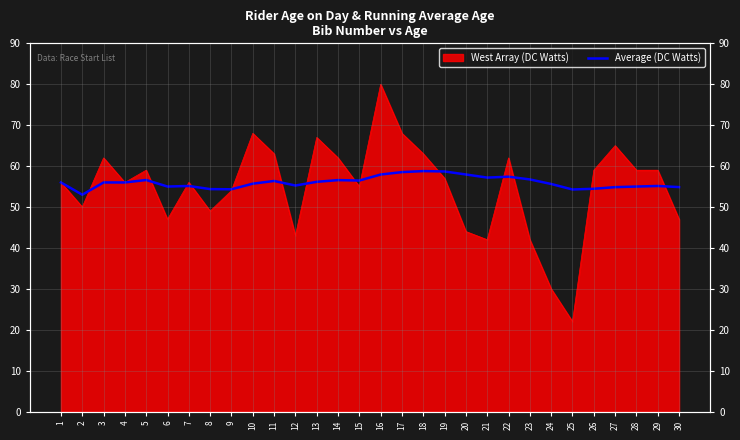

What is the sum of all values?

1680.4